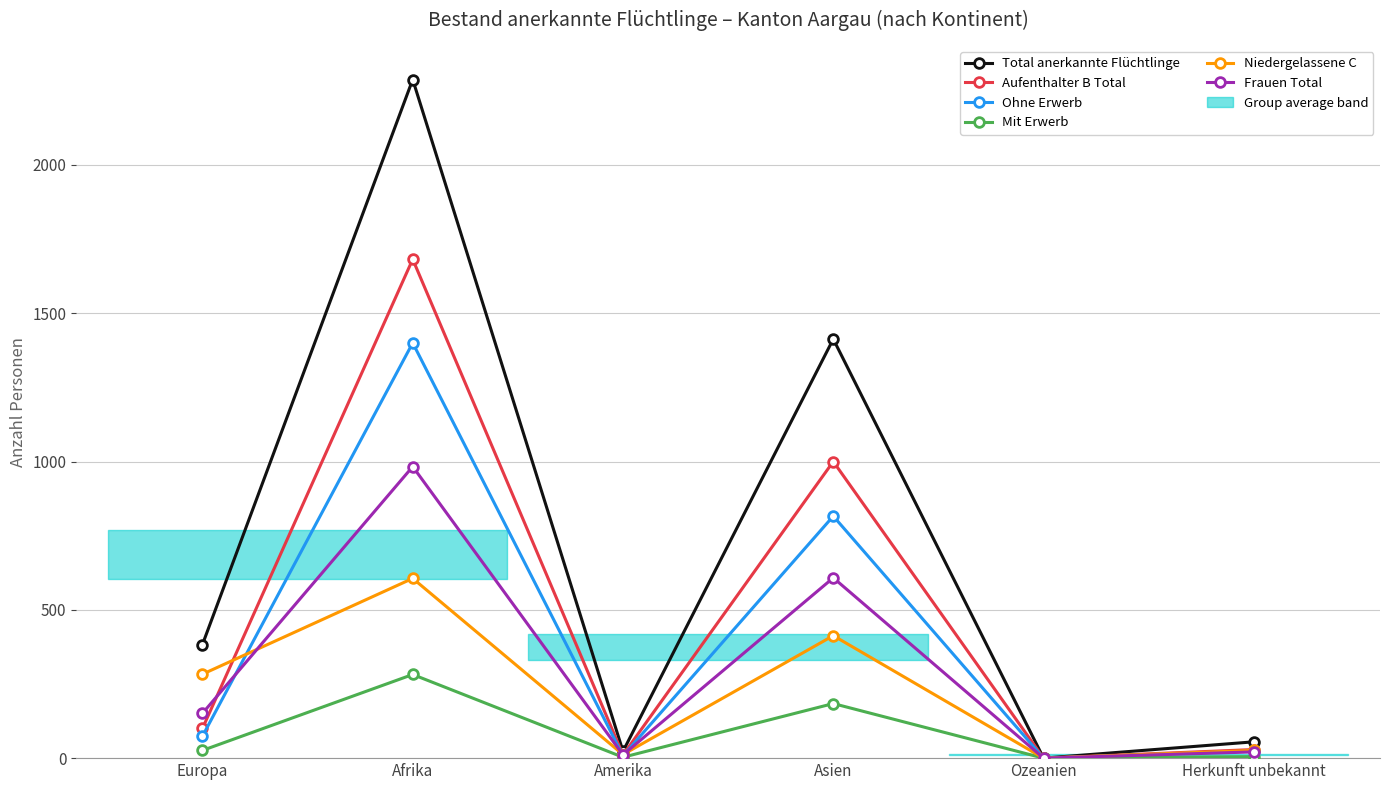

How many values in Ohne Erwerb are above zero?

5